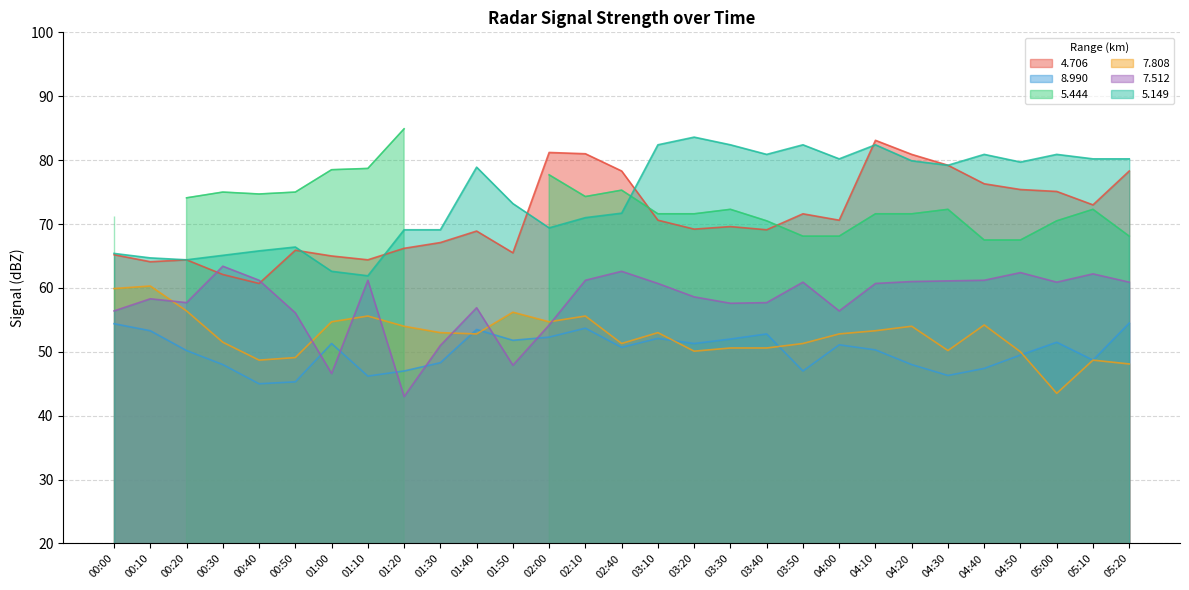

What is the spread (max minus min) of values at 05:20?

32.1